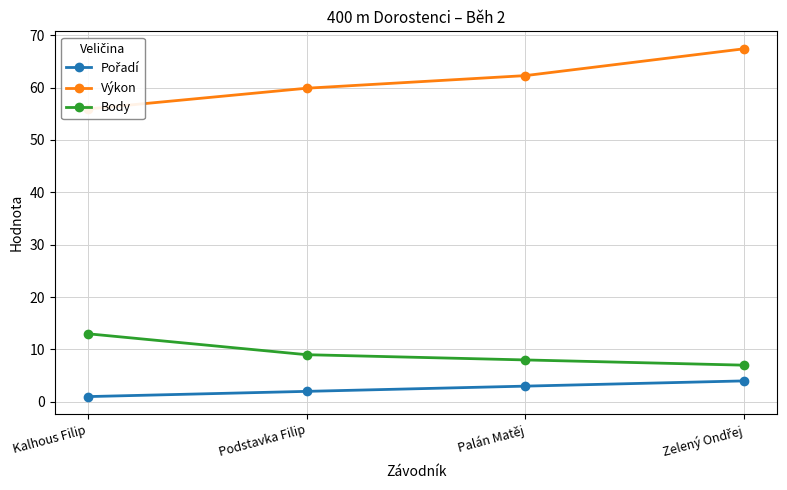

What value does the Pořadí series have at Kalhous Filip?

1.0